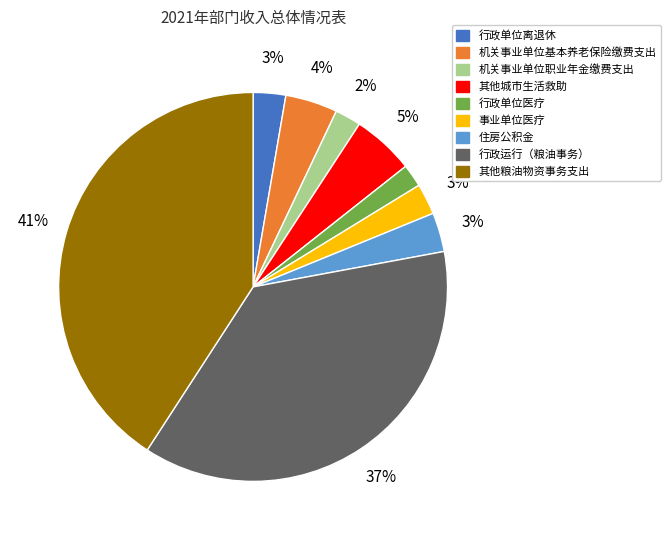

Combined, do 机关事业单位职业年金缴费支出 and 行政单位离退休 account for over 50%?

No